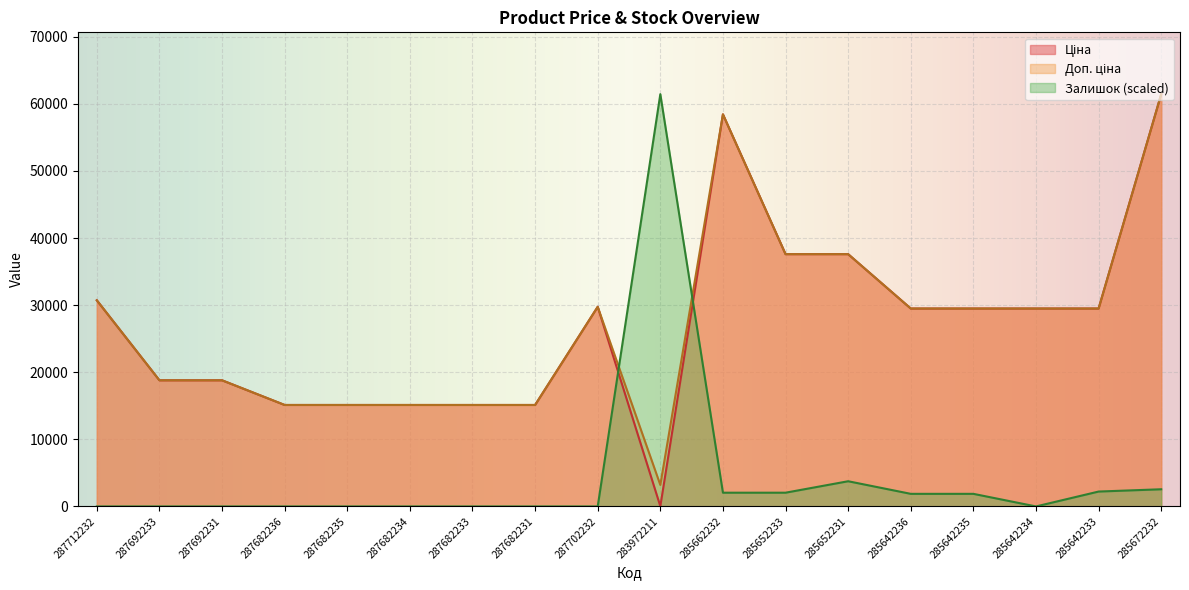

Count the number of categories in the chart.

18